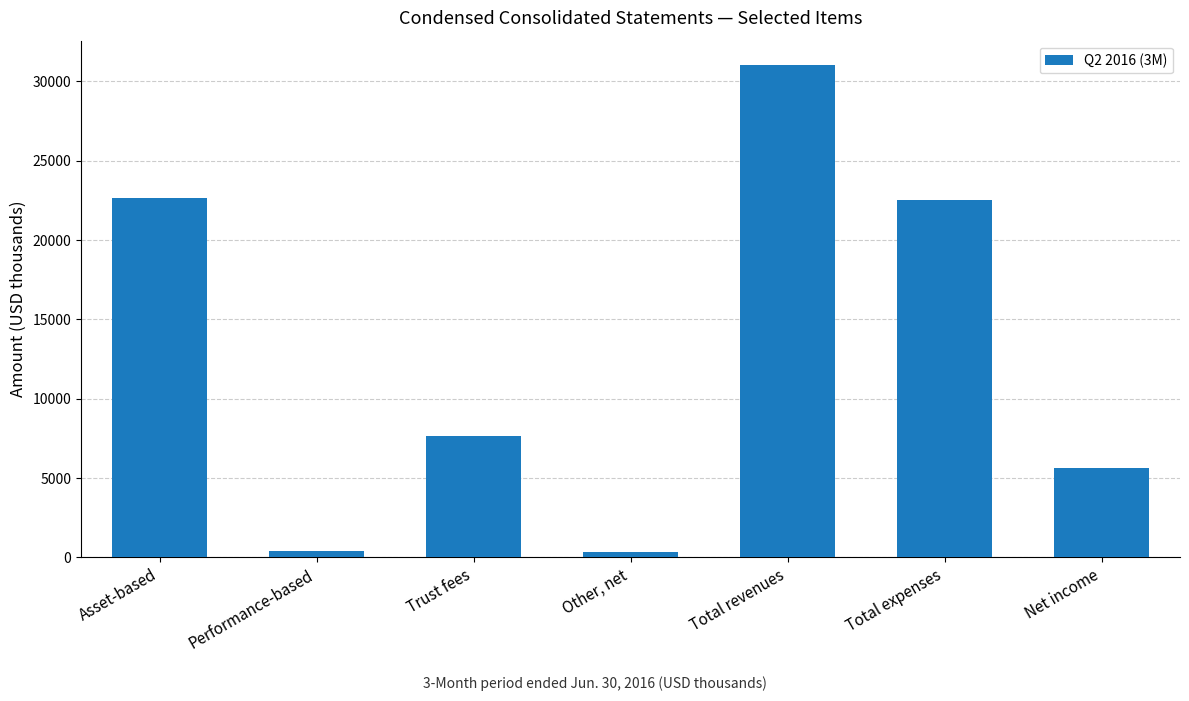

What value does the data have at Performance-based, to the nearest 100?

400